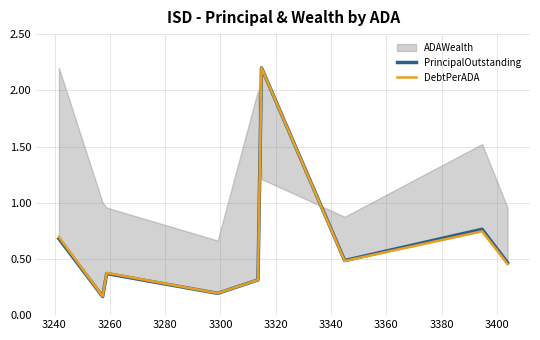

What is the highest value of the PrincipalOutstanding series?

2.2